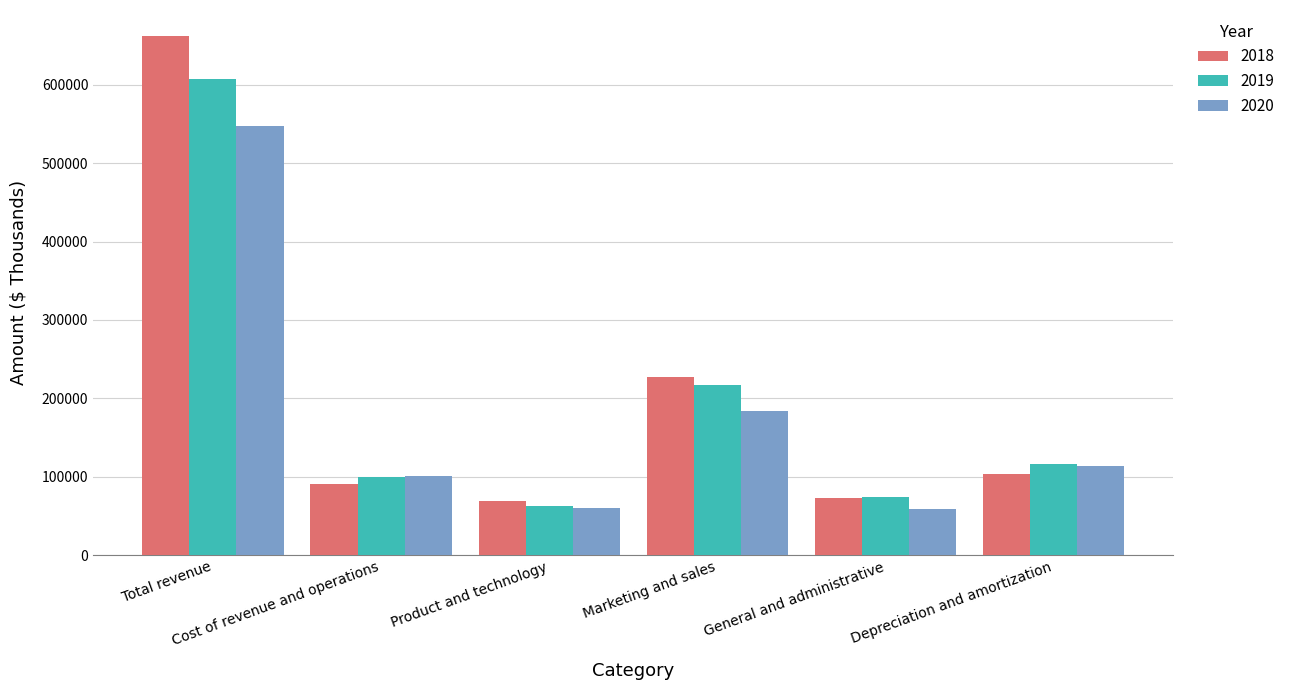

At which label does 2020 first exceed 113276?

Total revenue